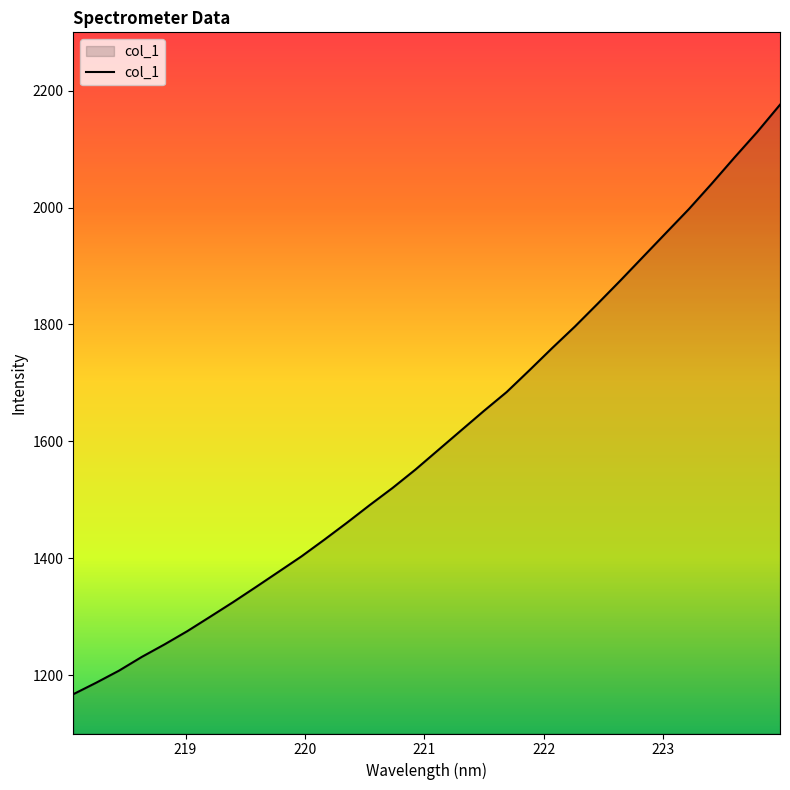

What is the minimum value shown in the chart?

1167.2